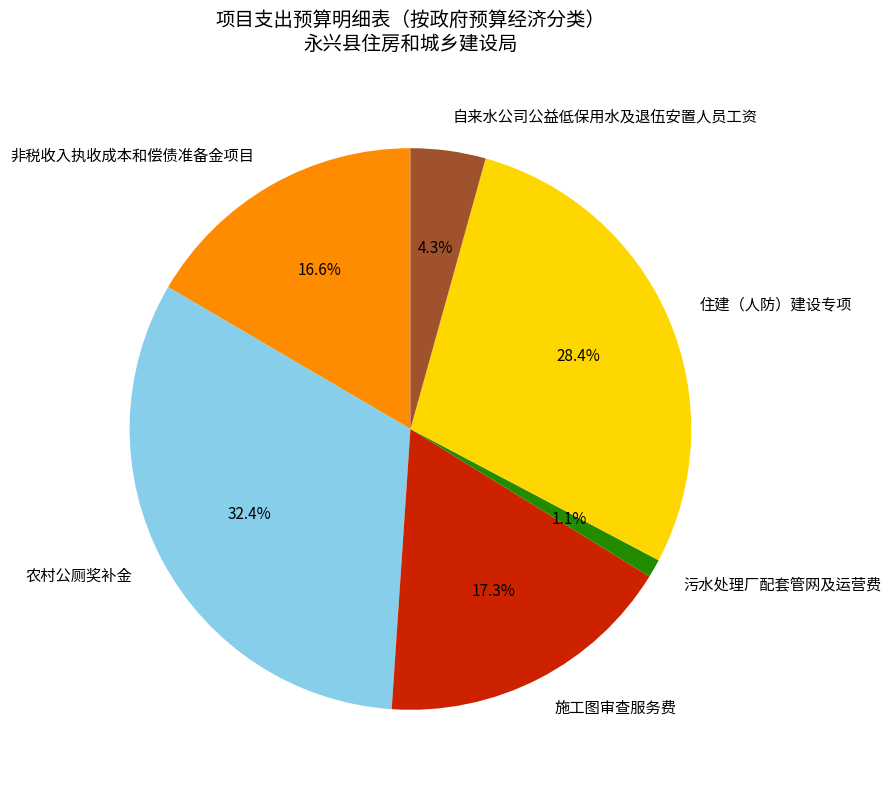

Between 非税收入执收成本和偿债准备金项目 and 施工图审查服务费, which is larger?

施工图审查服务费